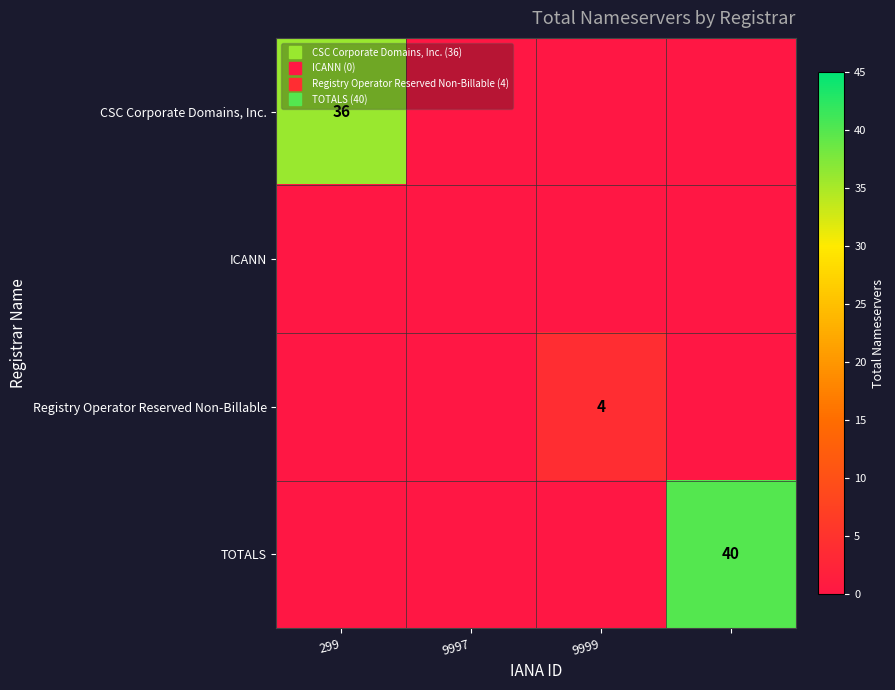

What is the approximate value of Registry Operator Reserved Non-Billable at 9999?

4